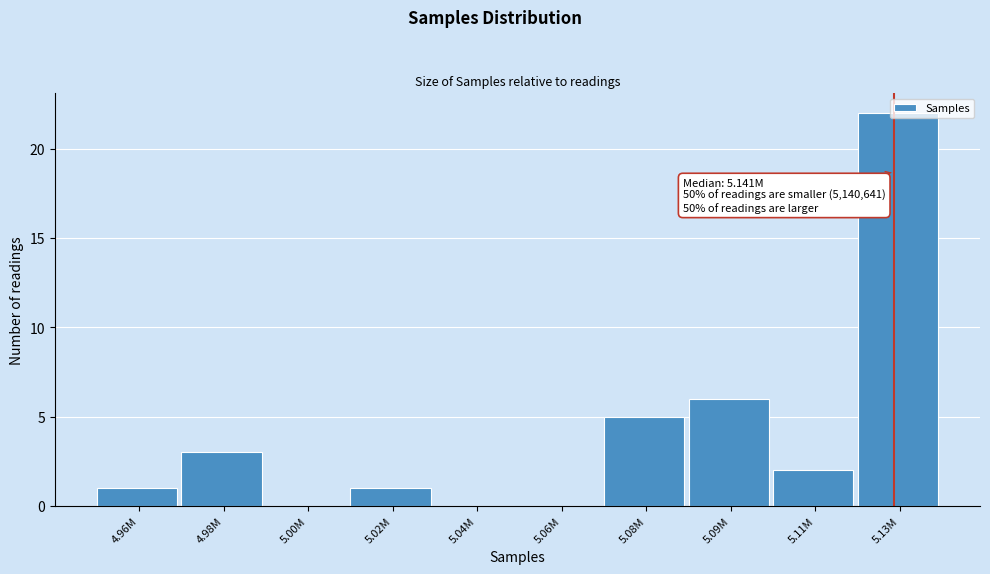

Which has a higher value, 5.06M or 5.09M?

5.09M